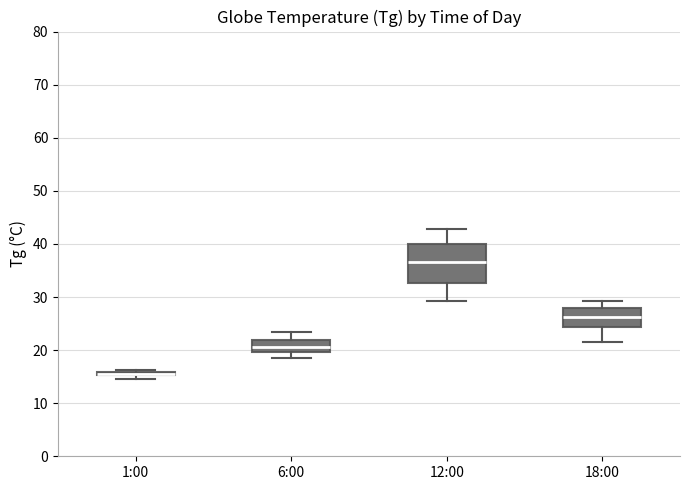

Comparing the boxes themselves (not the whiskers), which one is the tallest?

12:00